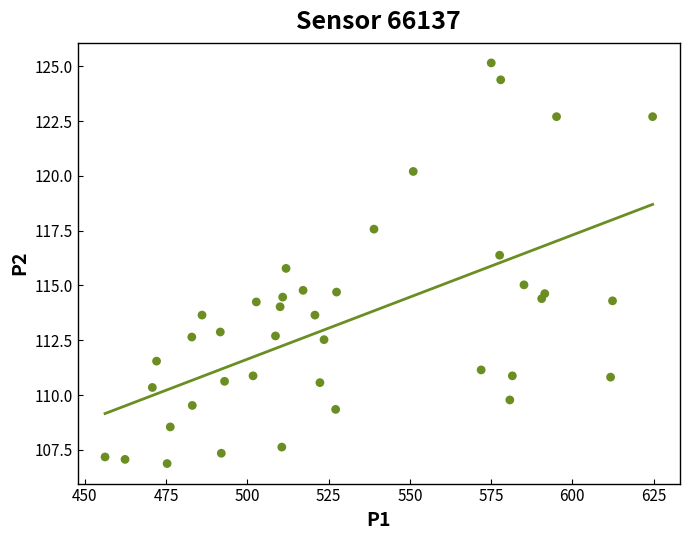

What is the range of X values (max minus min)?

168.5